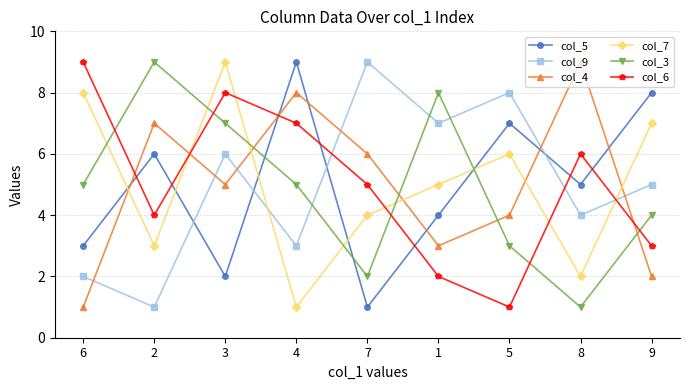

At how many categories does at least one series exceed 1?

9